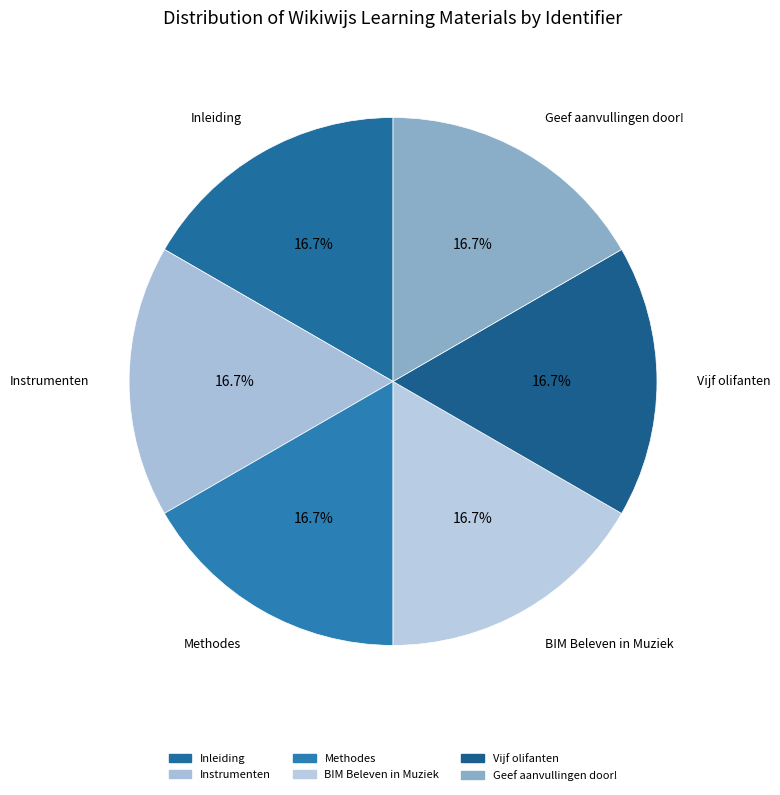

Count the number of slices in the pie.

6